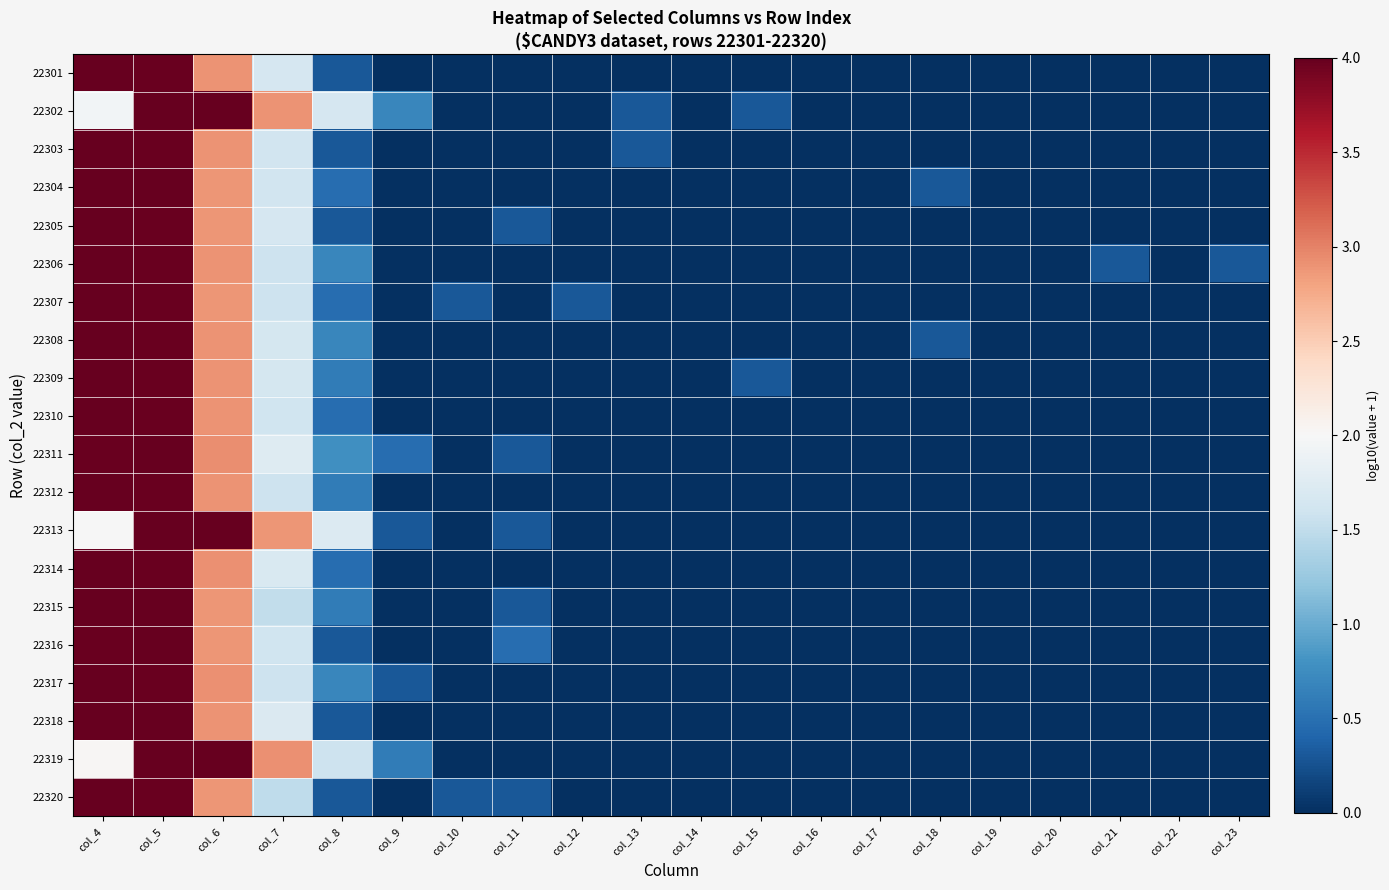

At col_13, list the series in order from largest to smallest.

22302, 22303, 22301, 22304, 22305, 22306, 22307, 22308, 22309, 22310, 22311, 22312, 22313, 22314, 22315, 22316, 22317, 22318, 22319, 22320